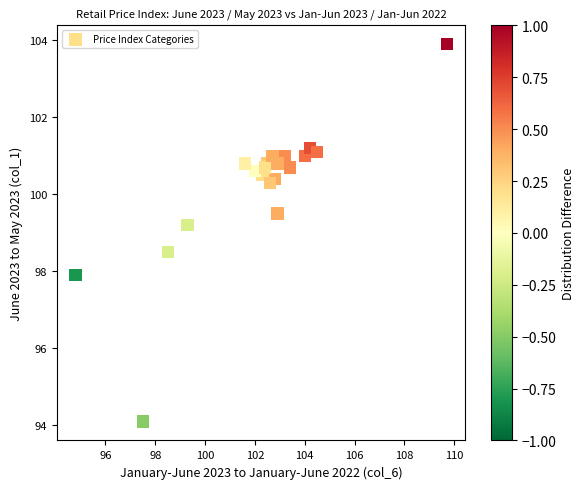

What Y value in the scatter plot is closest to 99?

99.2